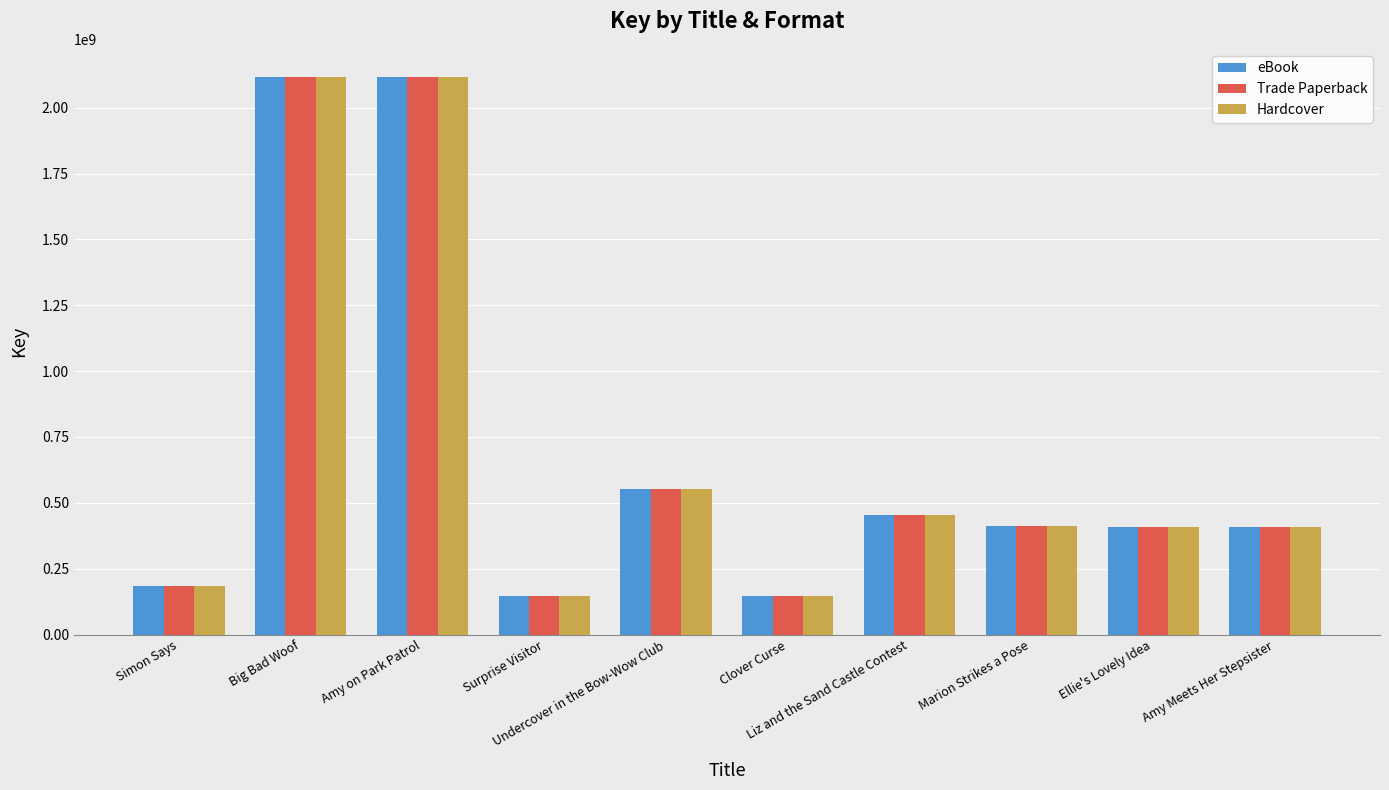

What is the difference between the second highest and second lowest values in the Hardcover series?

1971239143